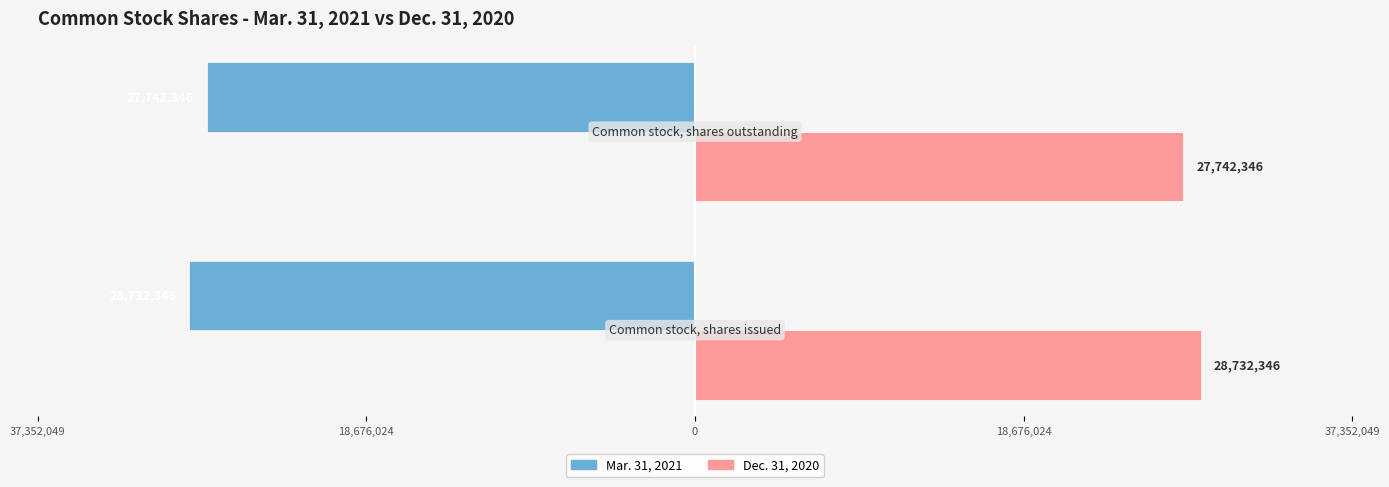

What are all the series names shown in the legend?

Mar. 31, 2021, Dec. 31, 2020